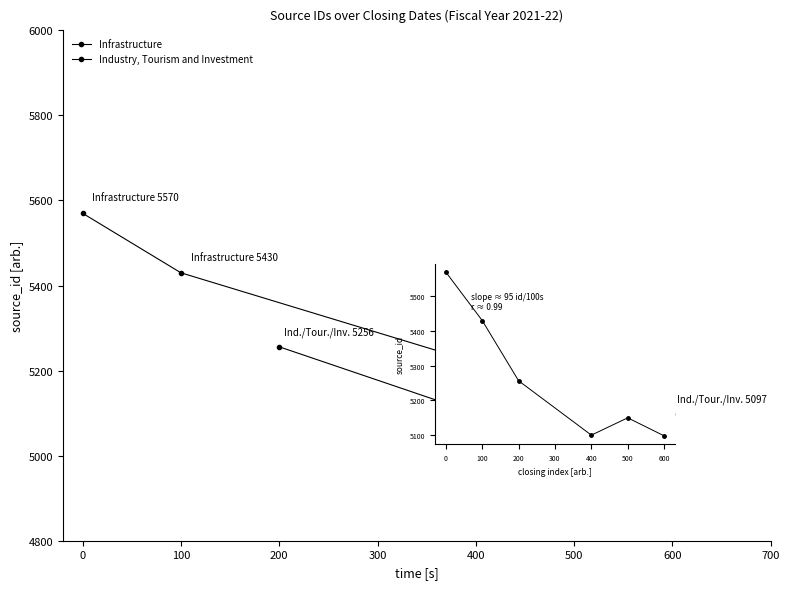

True or false: Industry, Tourism and Investment has a value of 3169 at 400.

False